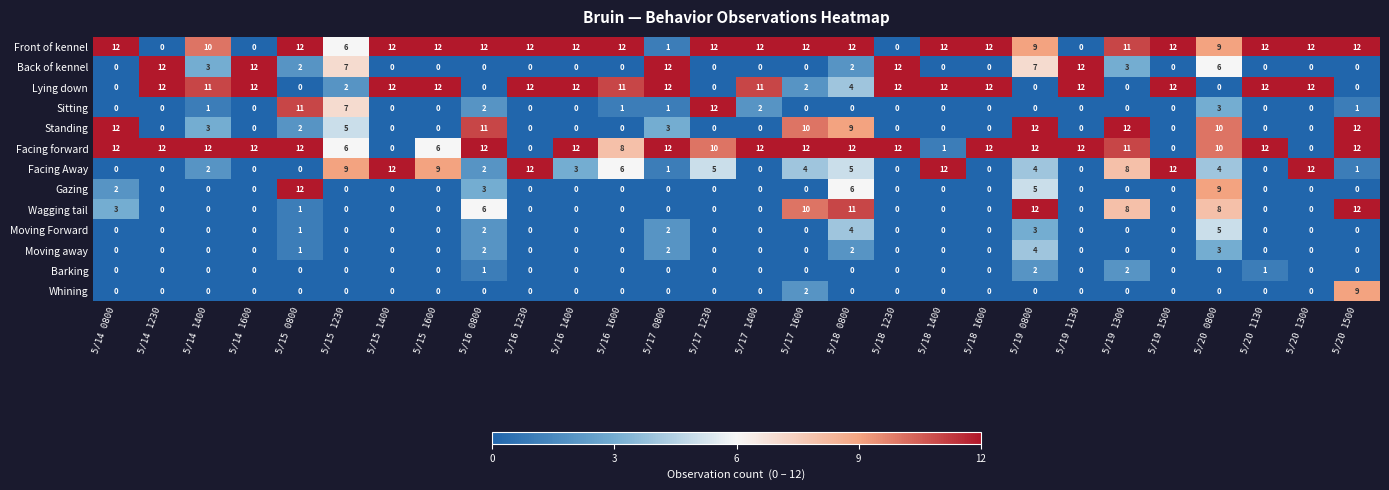

How many categories are shown in the chart?

28